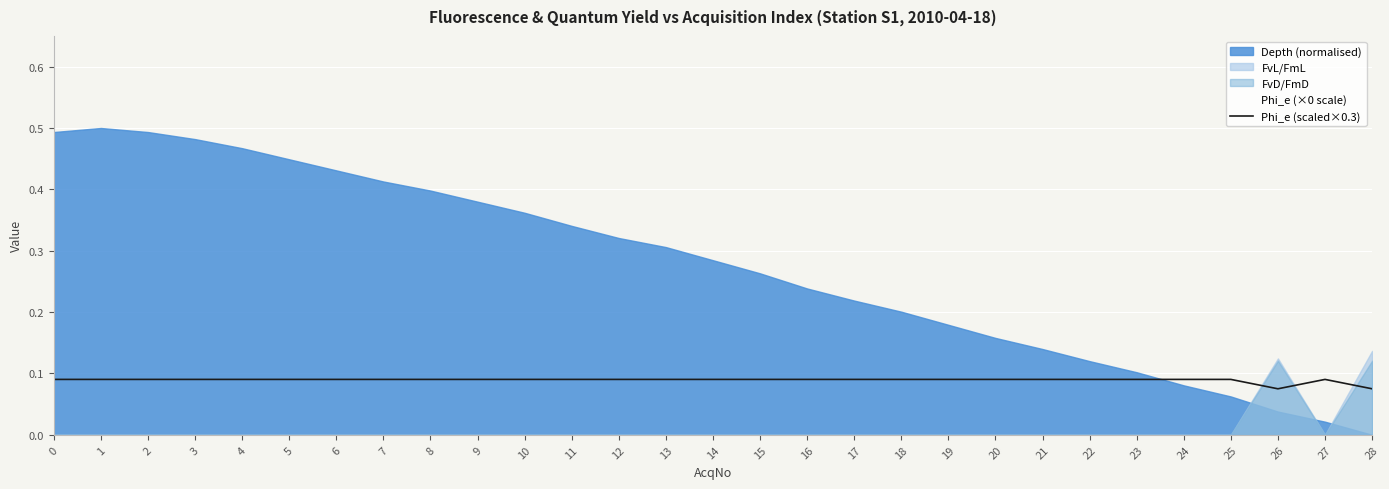

Is it true that Phi_e (scaled×0.3) equals 0.0 at 14?

False